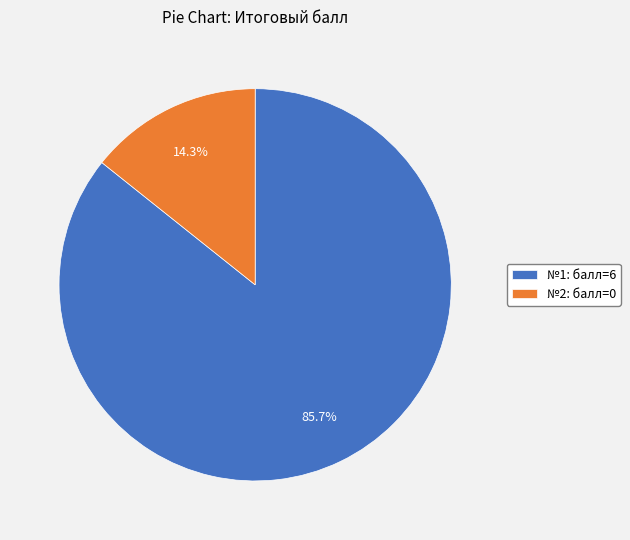

Rank the categories by value from highest to lowest.

№1: балл=6, №2: балл=0